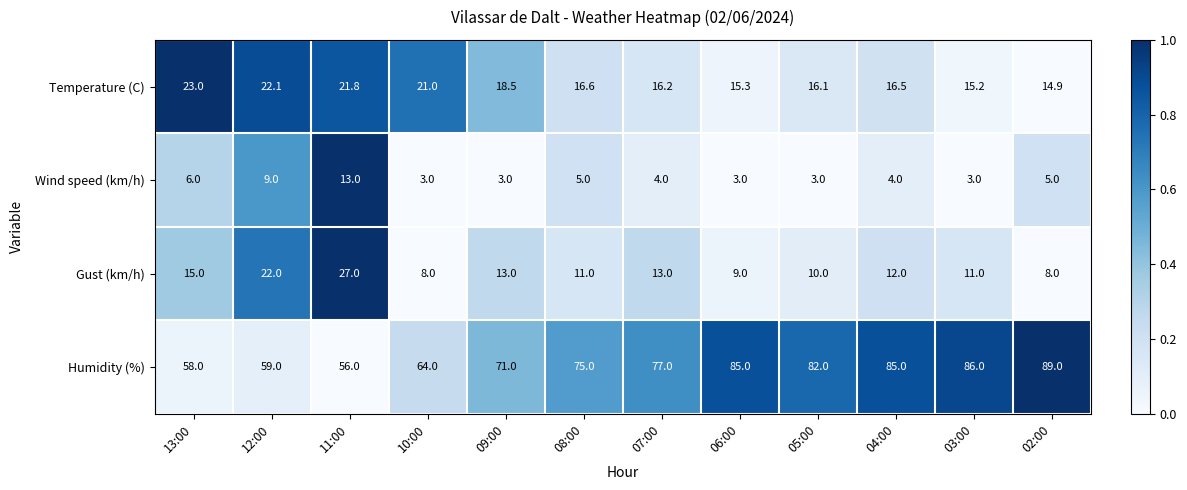

At which label is Humidity (%) closest to 72?

09:00